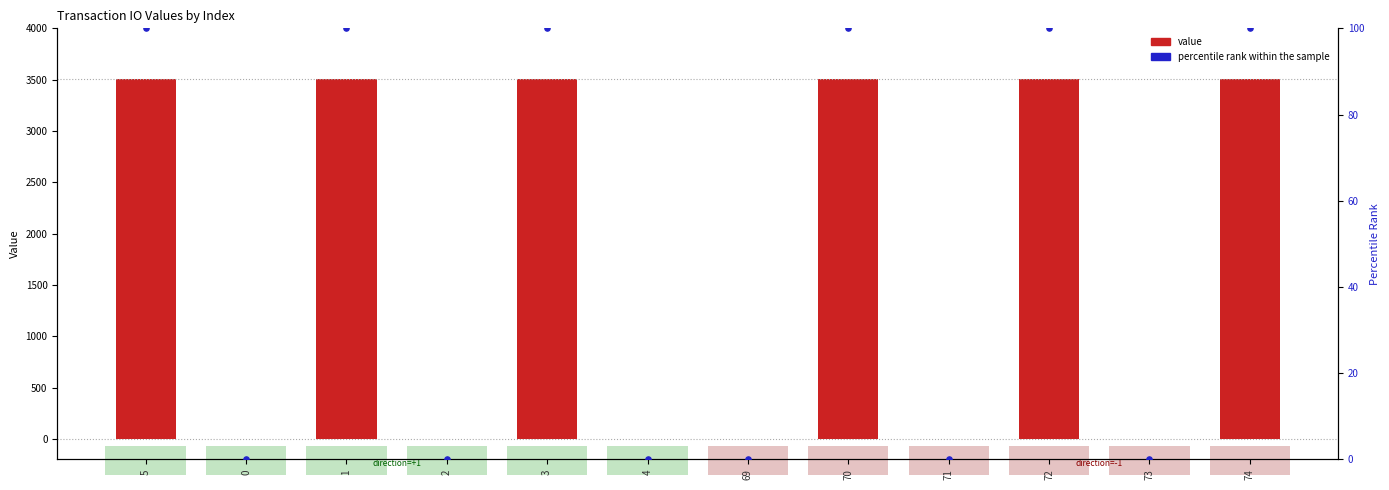

Which series has the largest total across all categories?

value